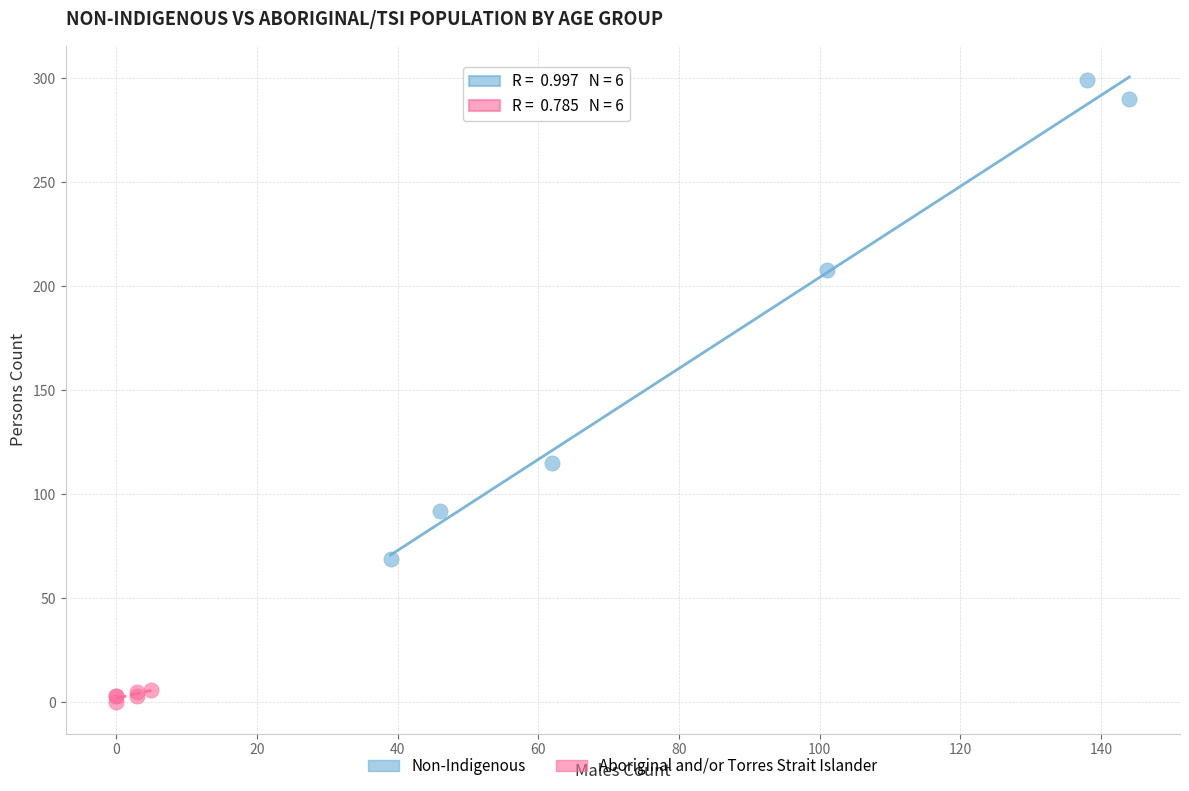

Which series contains the lowest Y value?

Aboriginal and/or Torres Strait Islander